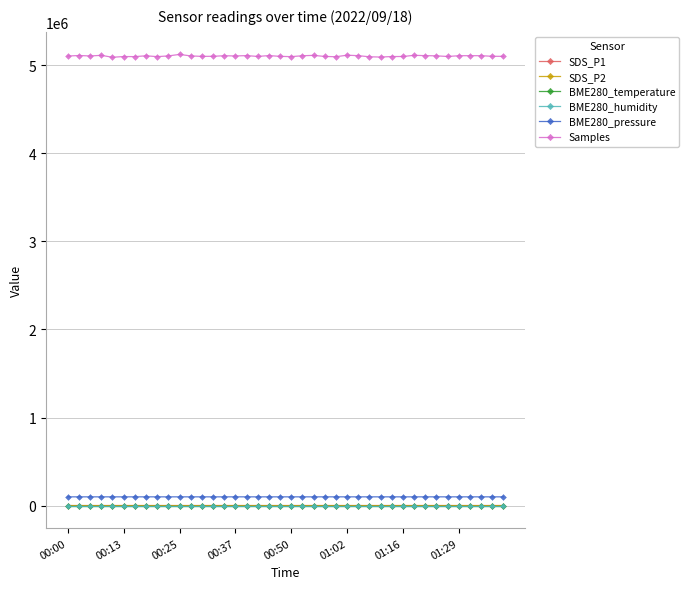

Does the chart have visible grid lines?

Yes